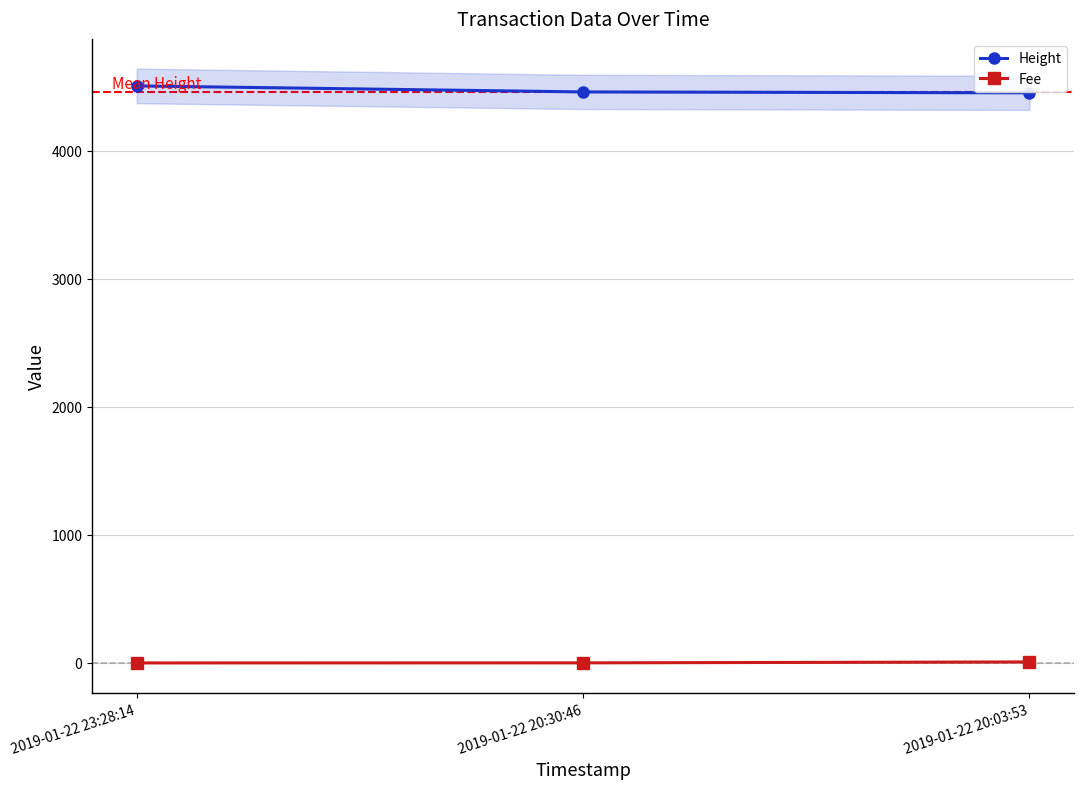

Between 2019-01-22 20:30:46 and 2019-01-22 20:03:53, which series saw the biggest shift?

Fee